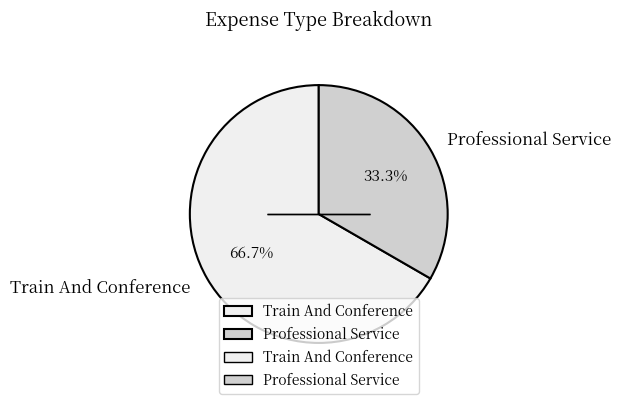

Which category has the smallest portion of the pie?

Professional Service